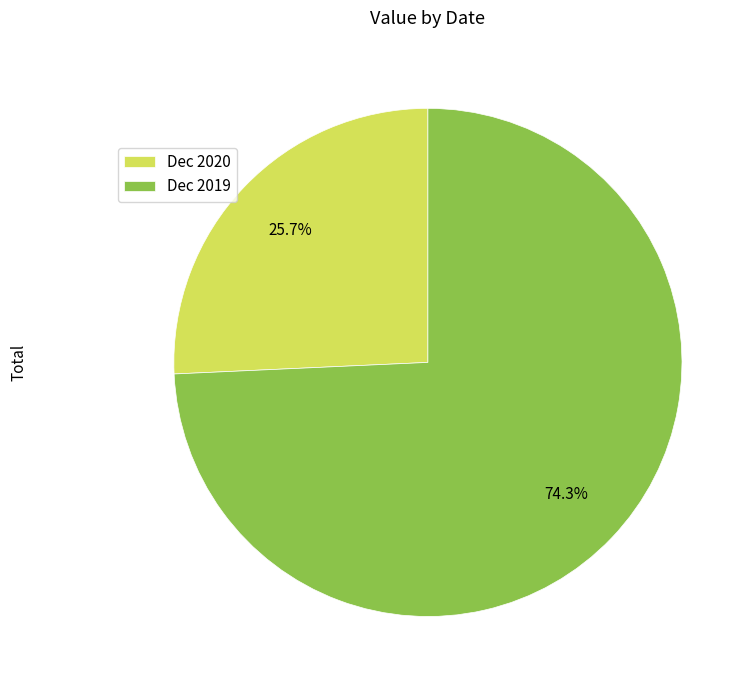

True or false: Dec 2019 accounts for 66% of the total.

False